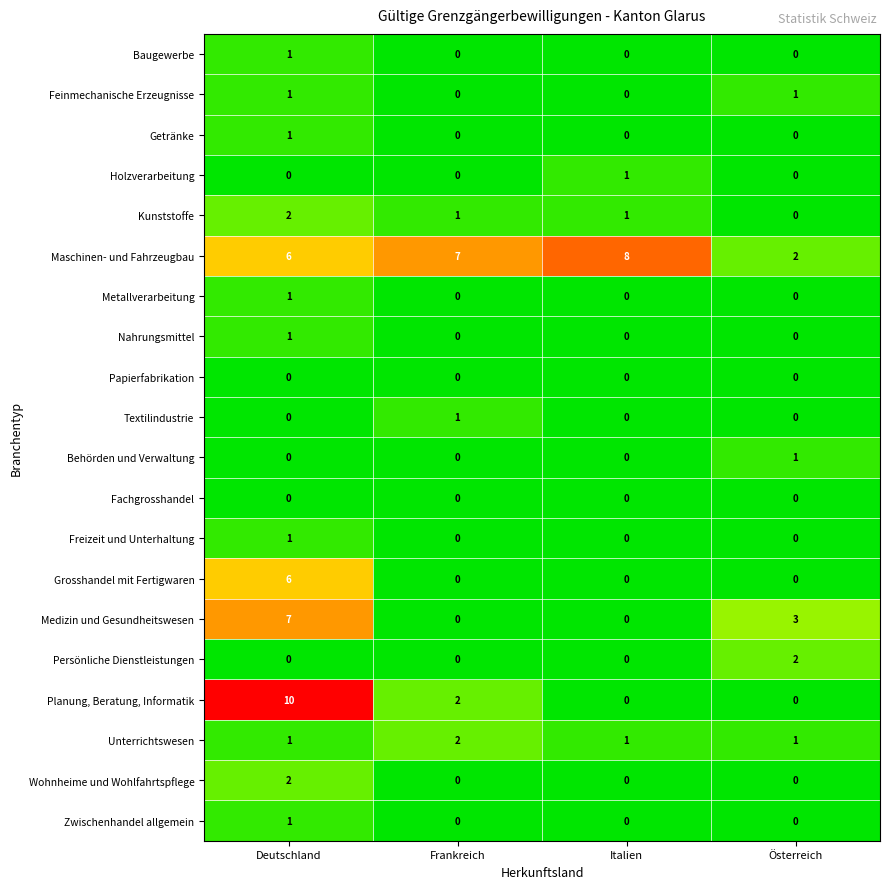

What is the greatest value displayed?

10